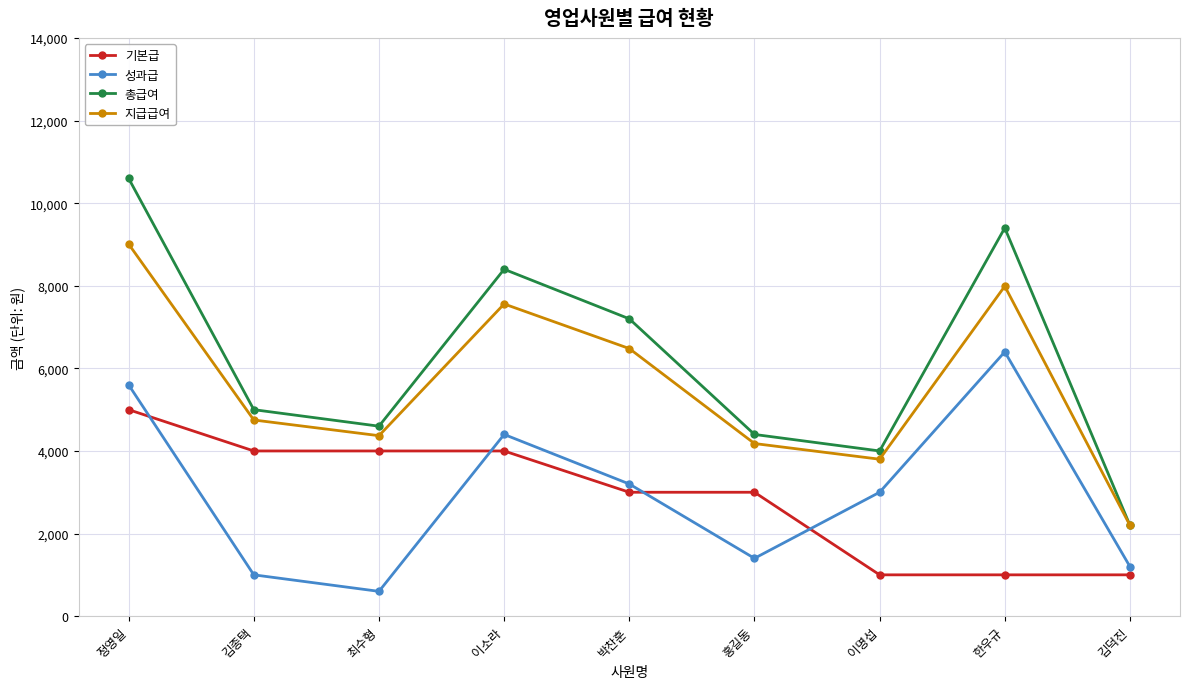

Which series has the widest spread of values?

총급여